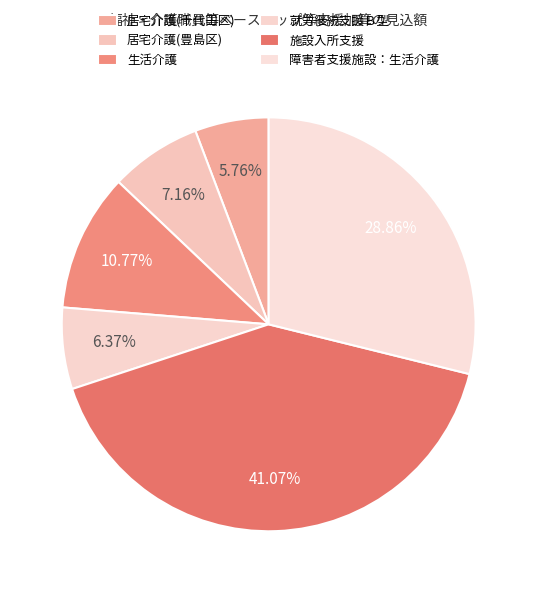

Which category has the smallest portion of the pie?

居宅介護(千代田区)